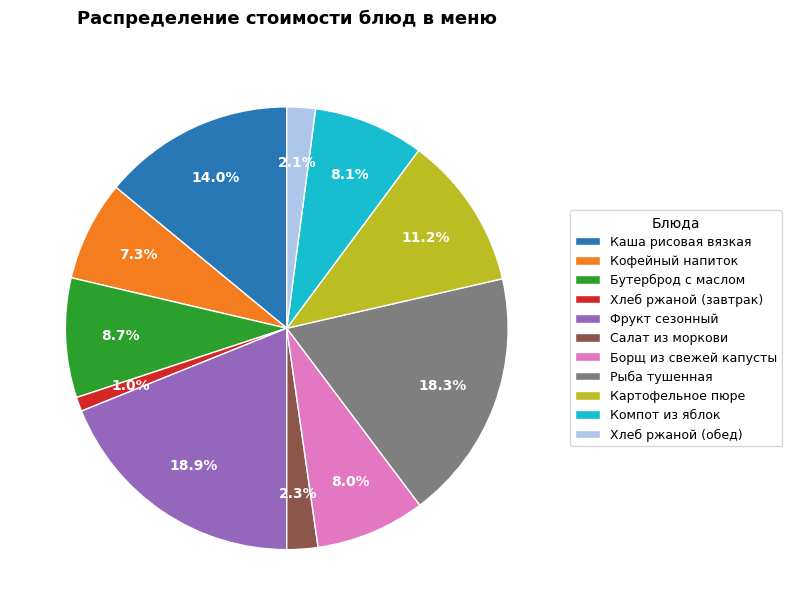

What percentage is NOT represented by Компот из яблок?

91.9%